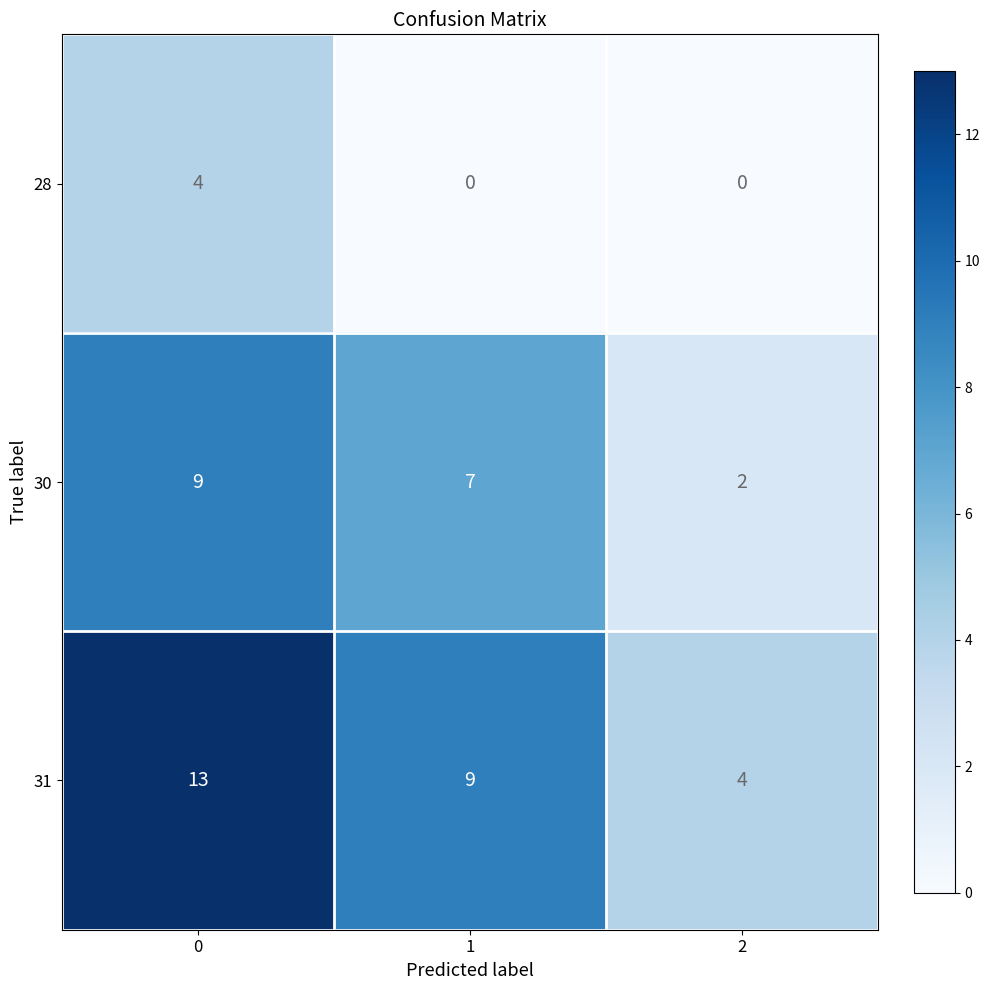

The 28 series shows 1 at 1. True or false?

False